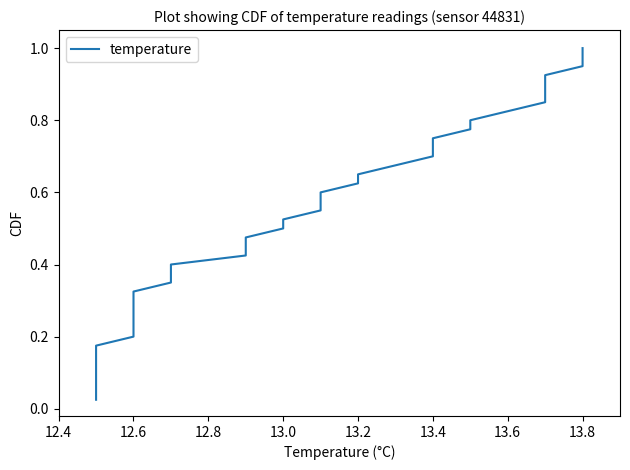

Is it true that the value at 13.0 is 0.5?

True